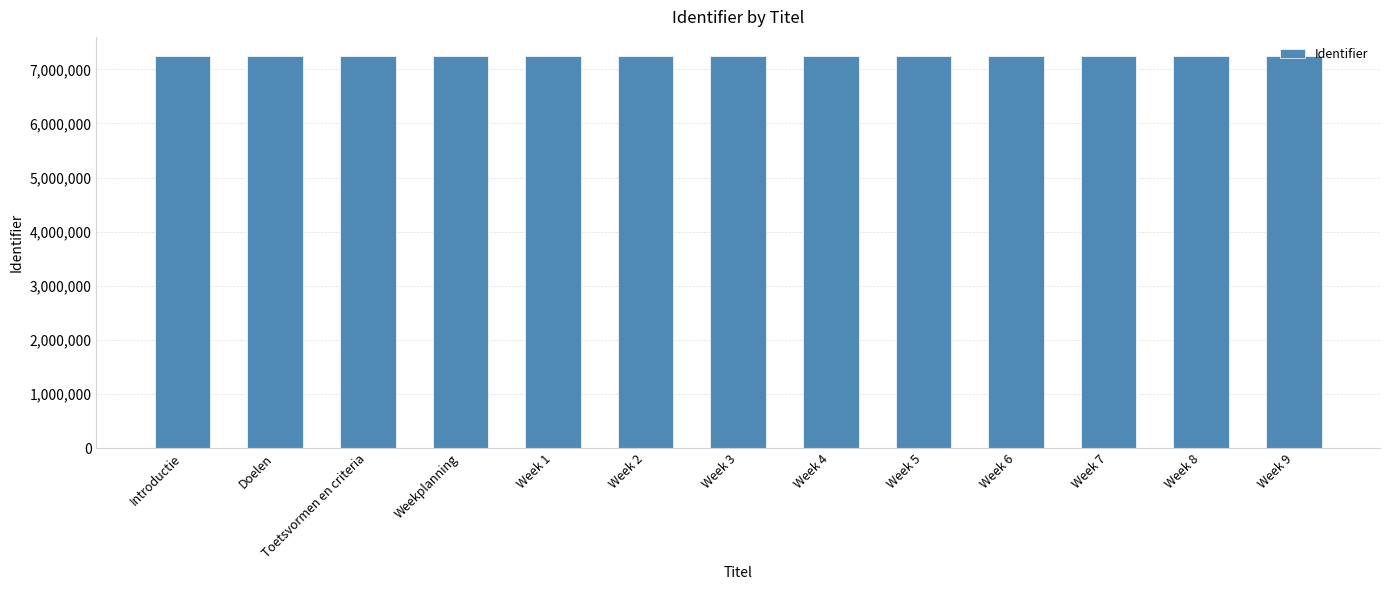

What is the sum of all values?

94085801